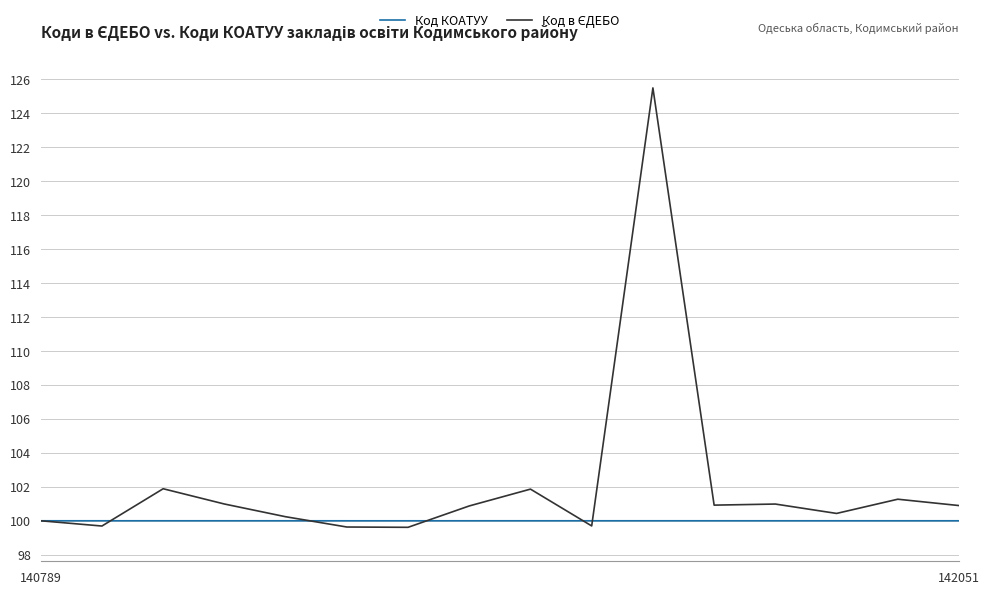

What is the smallest value displayed?

99.6